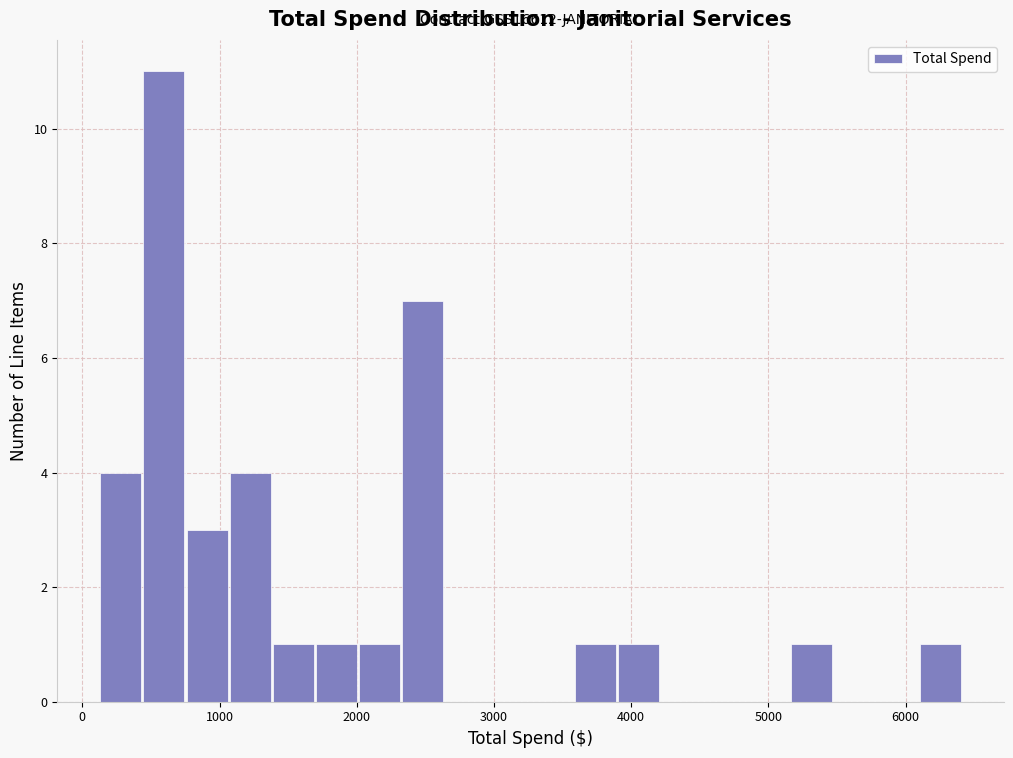

Read against the x-axis, roughly where is the centre of the tallest bar?

600